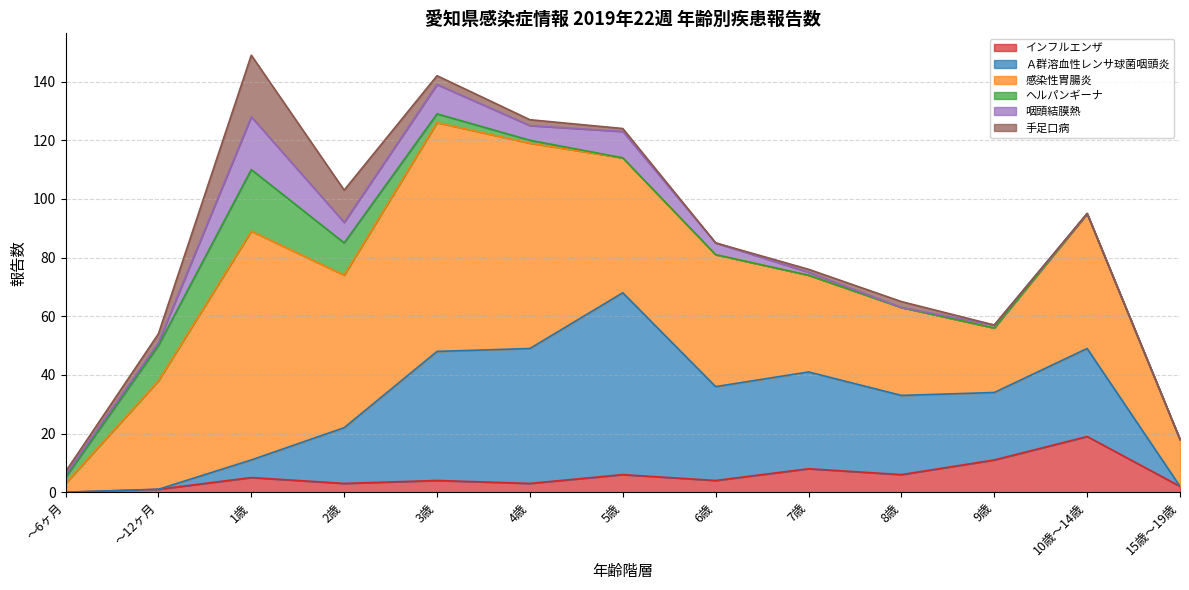

Which category has the lowest value in the 感染性胃腸炎 series?

～6ヶ月